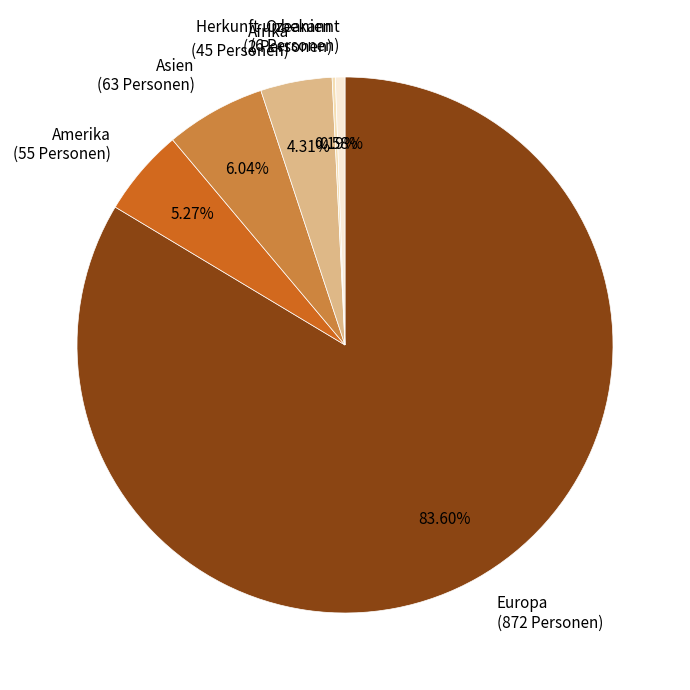

To the nearest percent, what percentage of the pie is Herkunft unbekannt?

1%